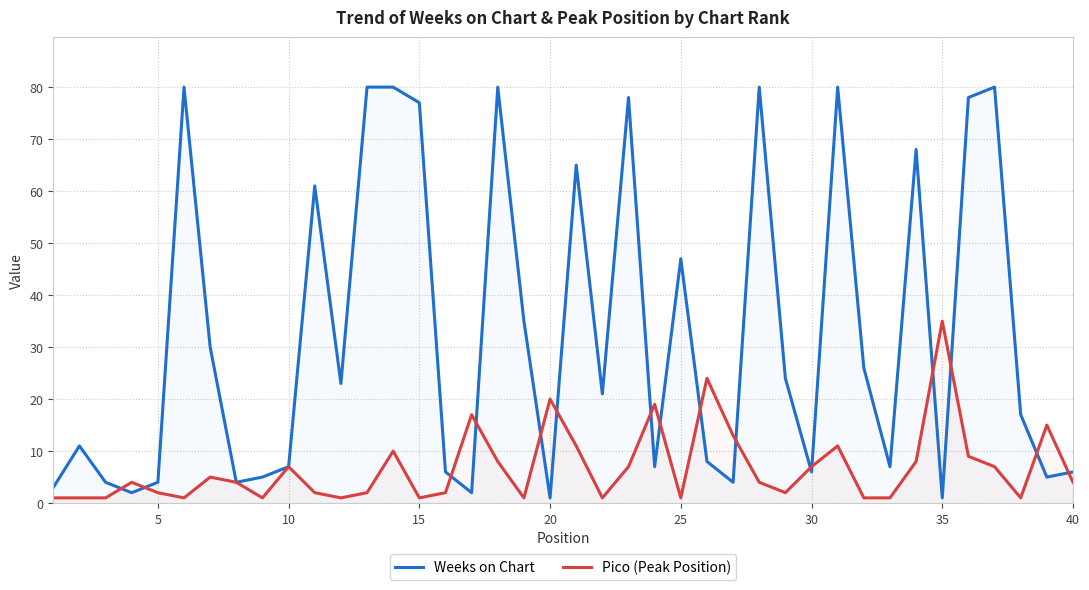

Which series has the largest range (max minus min)?

Weeks on Chart